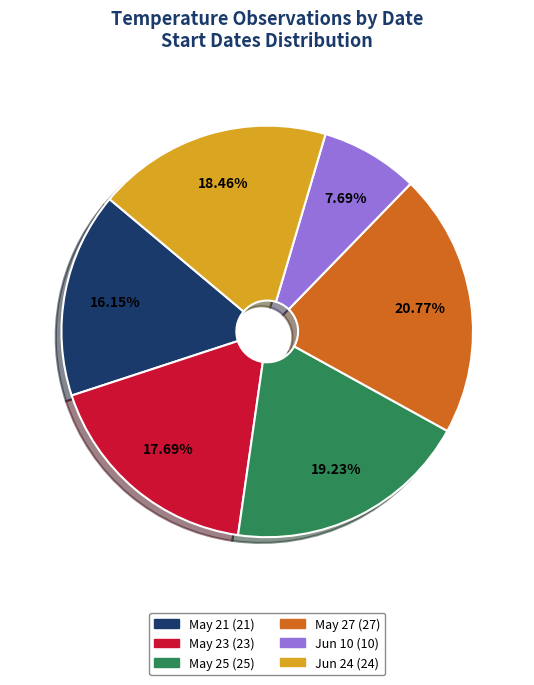

To the nearest percent, what is the average slice percentage?

17%